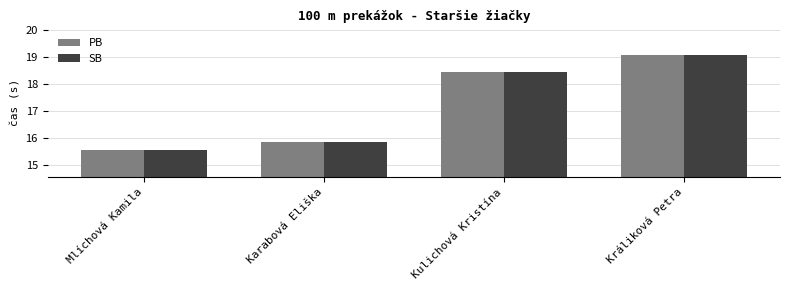

At which category is the sum across all series the highest?

Králiková Petra